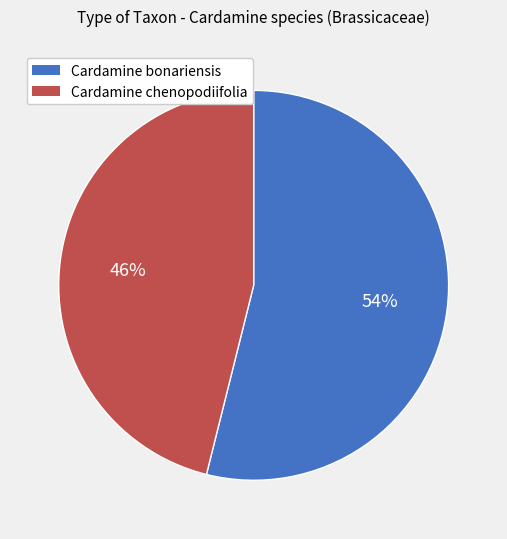

Do Cardamine chenopodiifolia and Cardamine bonariensis together represent more than half of the pie?

Yes